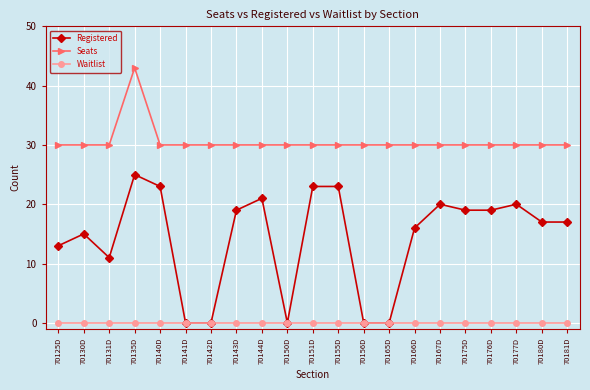

What are all the series names shown in the legend?

Registered, Seats, Waitlist